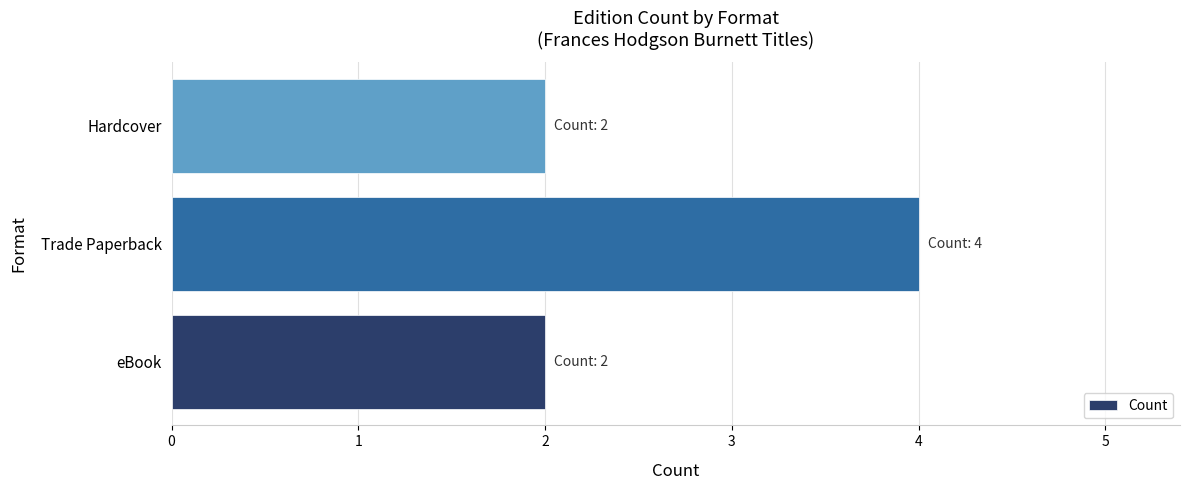

What is the smallest value displayed?

2